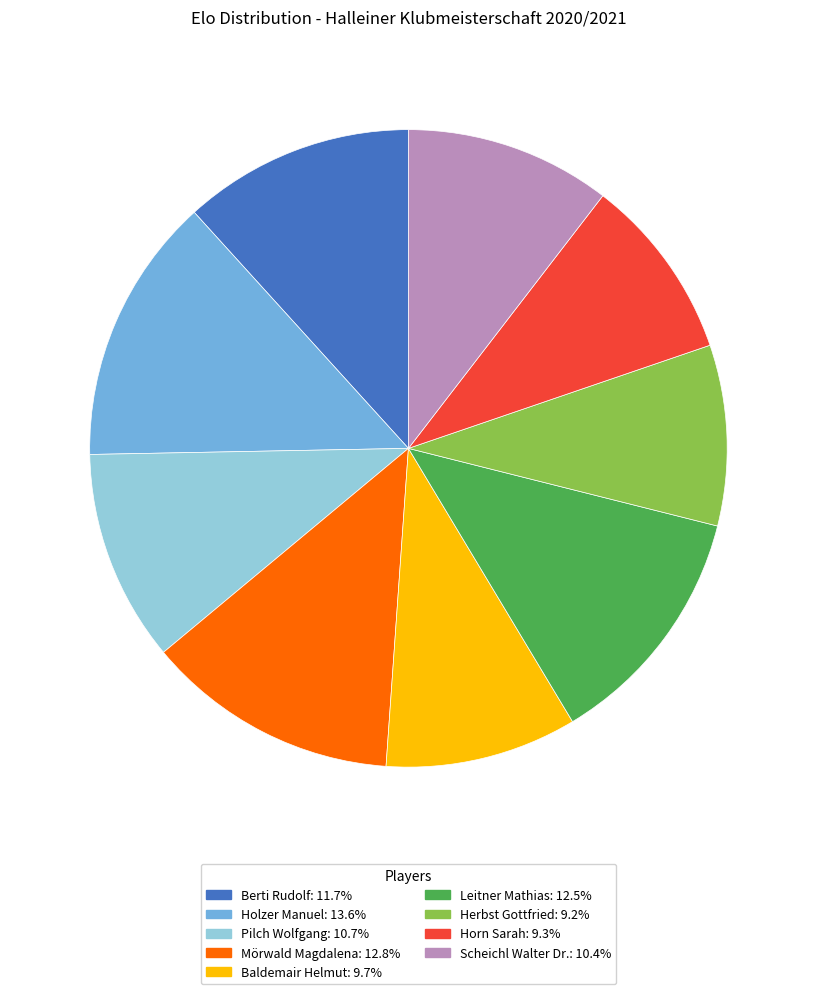

Which category has the biggest portion of the pie?

Holzer Manuel